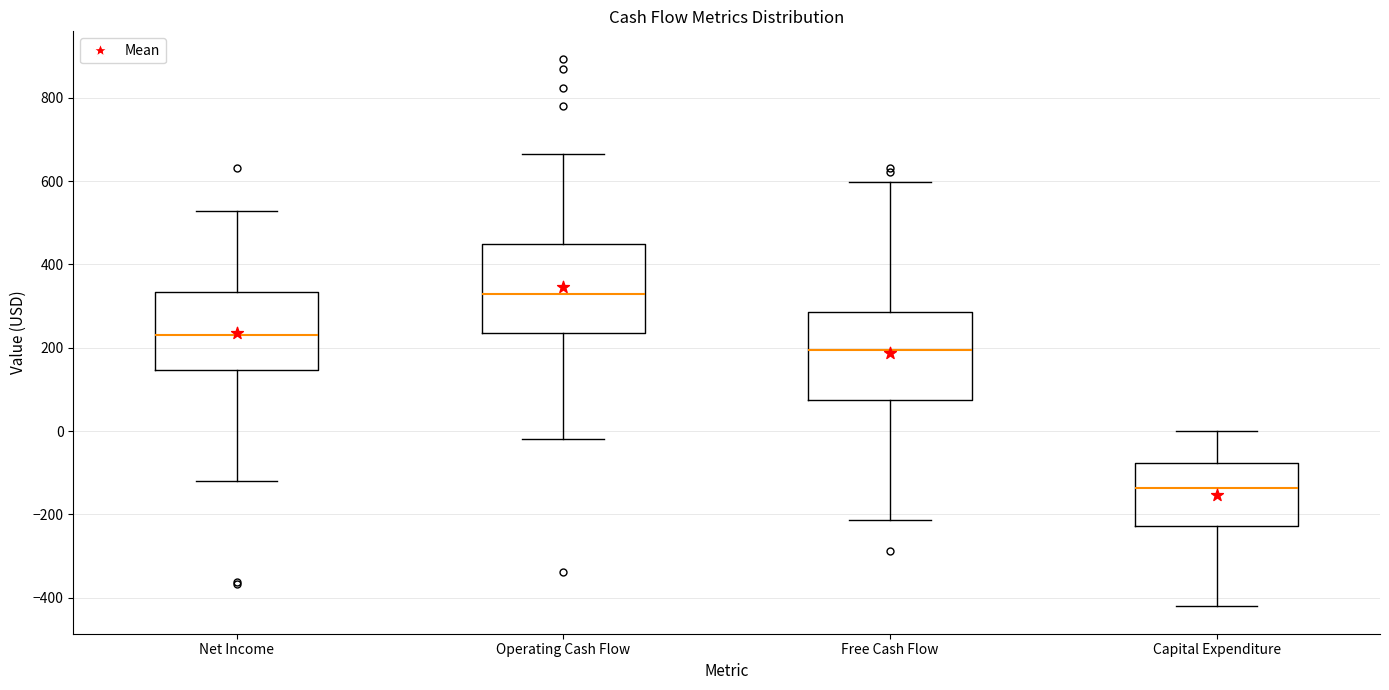

Where is the upper edge of the box for Free Cash Flow on the y-axis? The values are not printed on the chart, so give them approximately, as read against the axis.

280